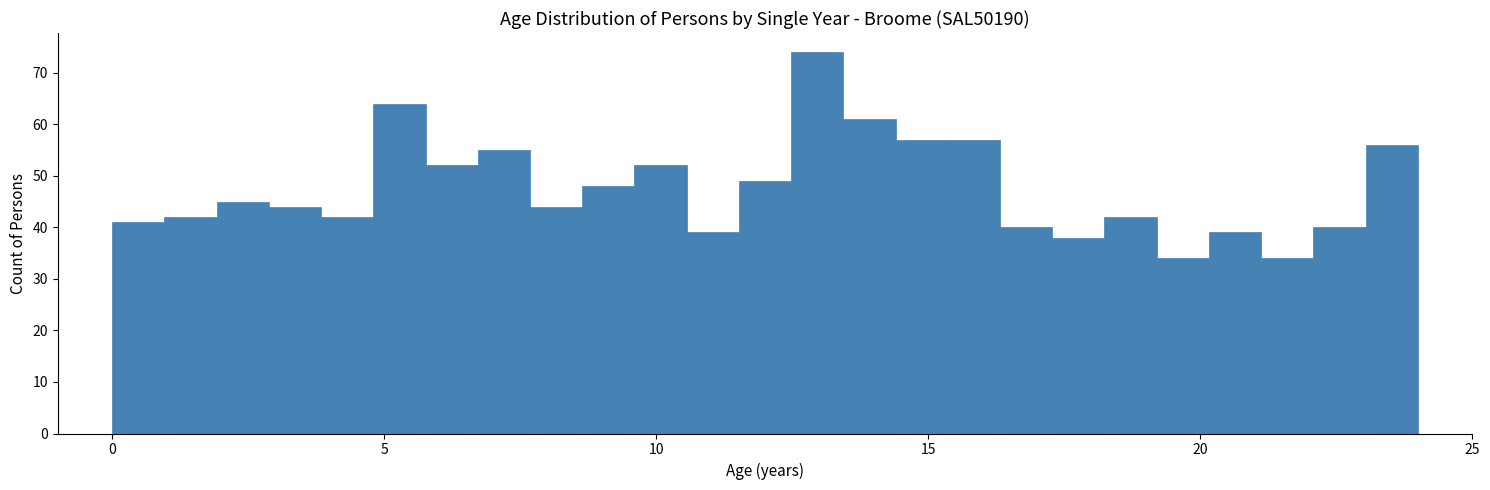

Around what value on the x-axis is the tallest bar? Give the approximate position of its centre, as read against the axis.

13.0